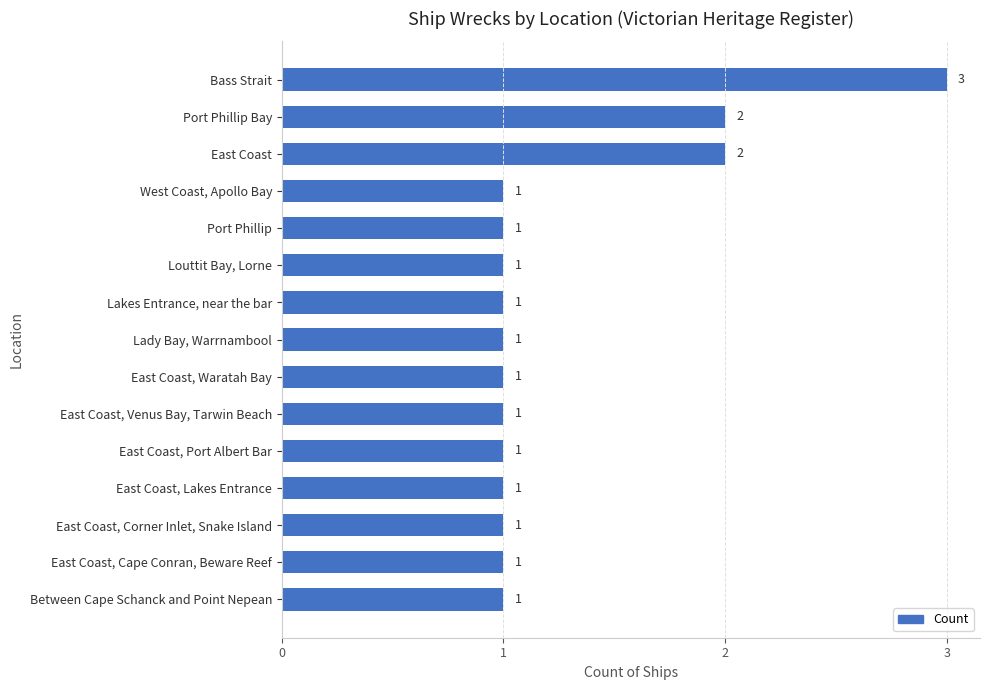

Between Port Phillip and Port Phillip Bay, which is larger?

Port Phillip Bay